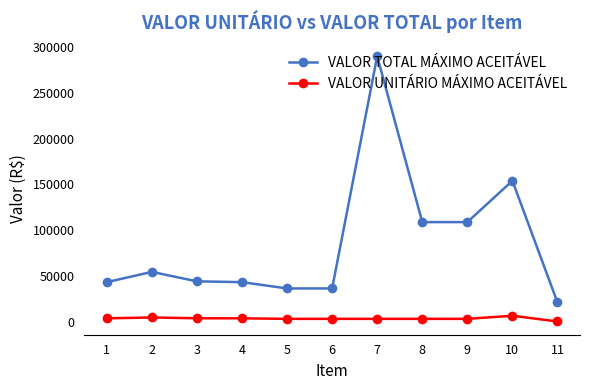

Is this an area chart (filled region under the line)?

No